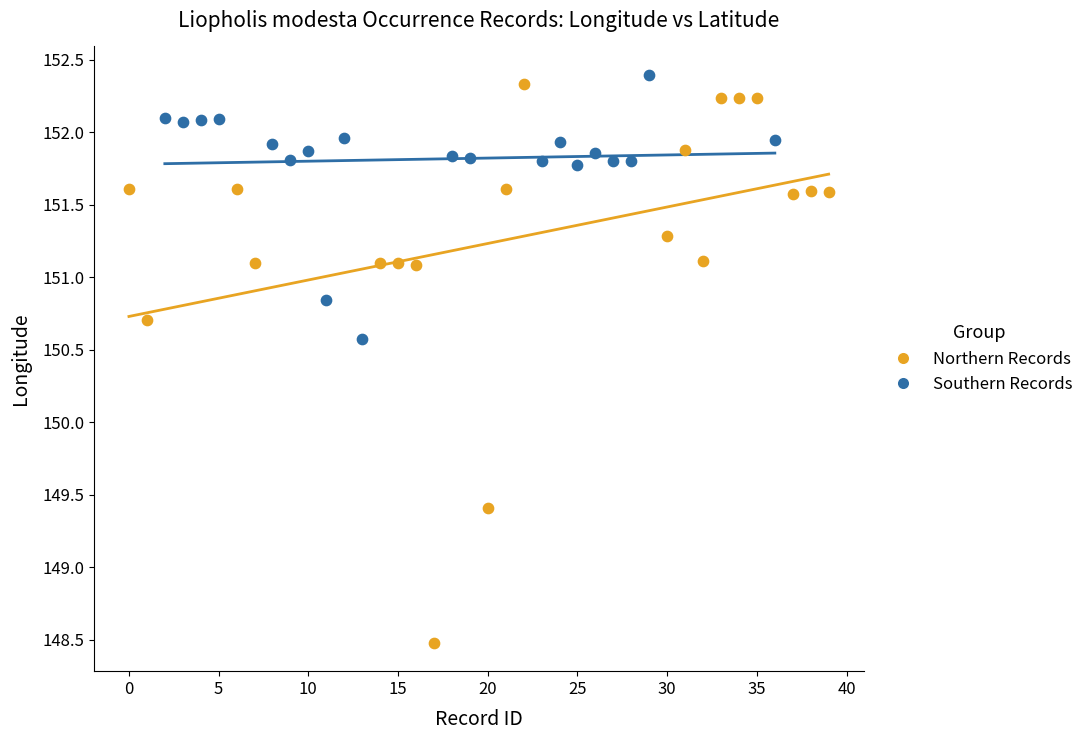

Which series contains the lowest Y value?

Northern Records